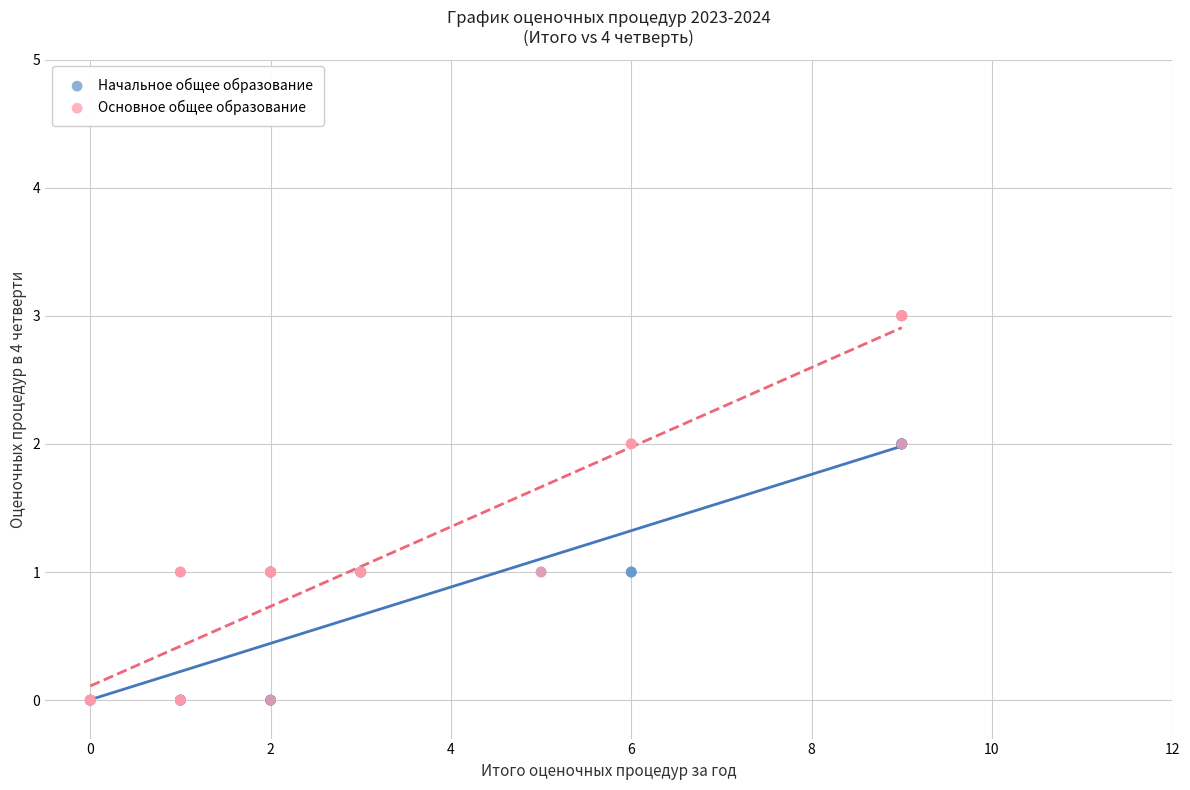

Which series has the largest Y range (max minus min)?

Основное общее образование